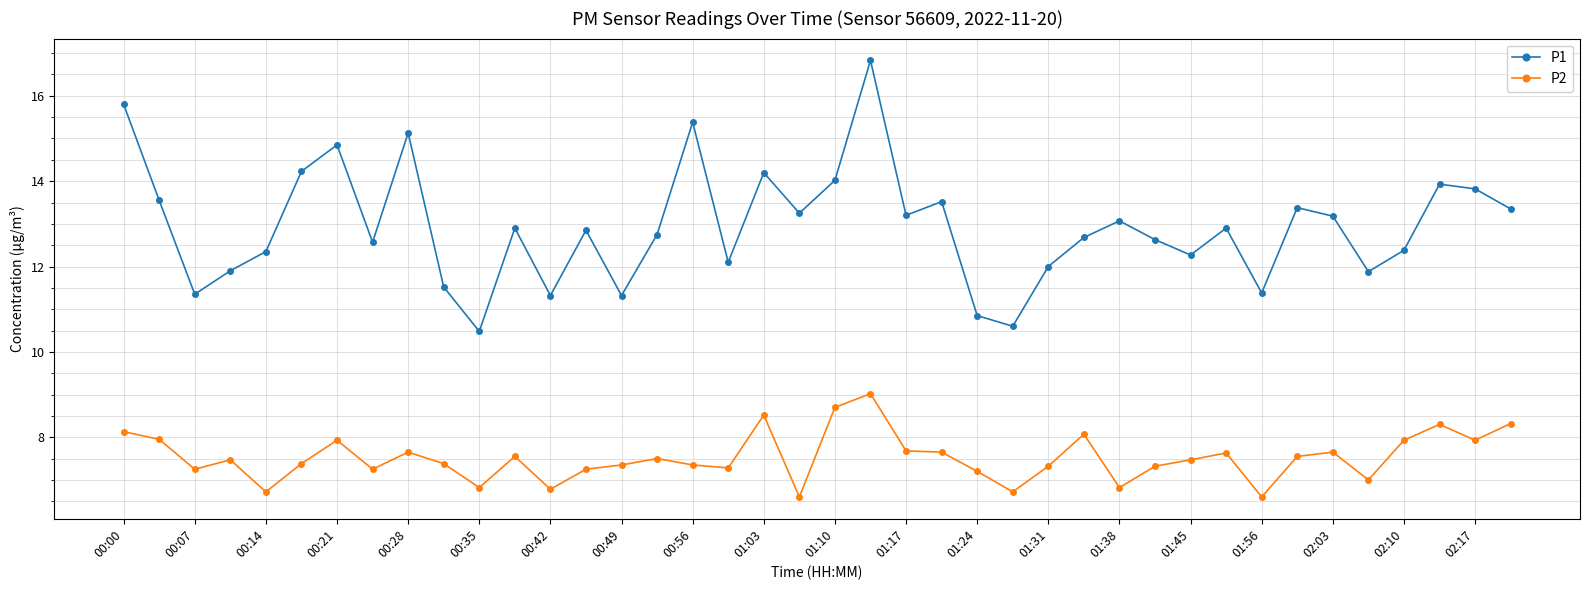

What is the value of the P1 point at the 32nd from the left?

12.9